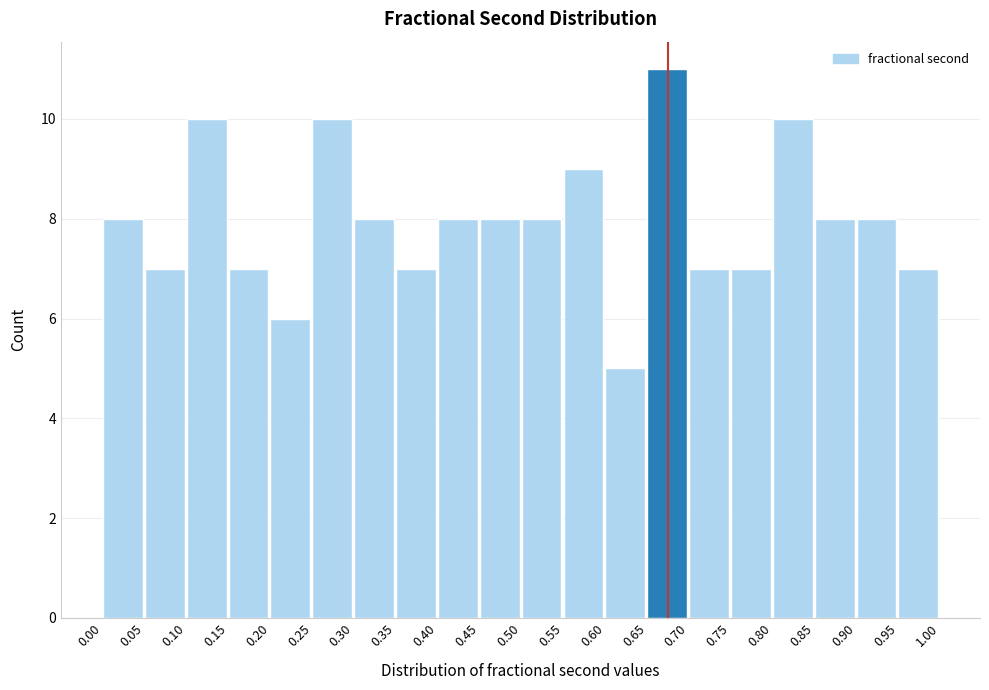

What is the height of the bar covering 0.80 to 0.85 on the x-axis? The values are not printed on the chart, so give them approximately, as read against the axis.

10